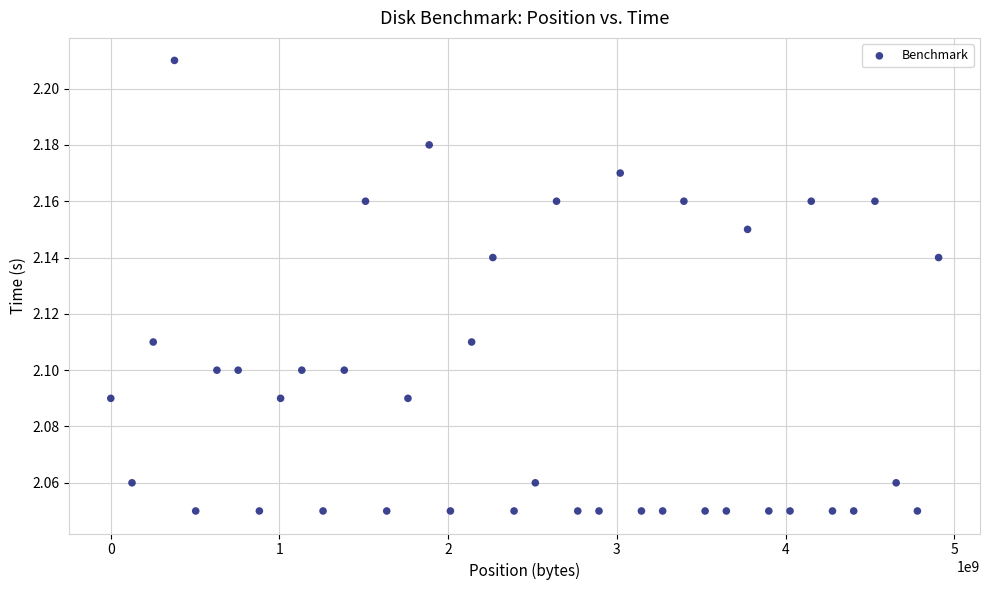

What is the range of X values (max minus min)?

4907335680.0